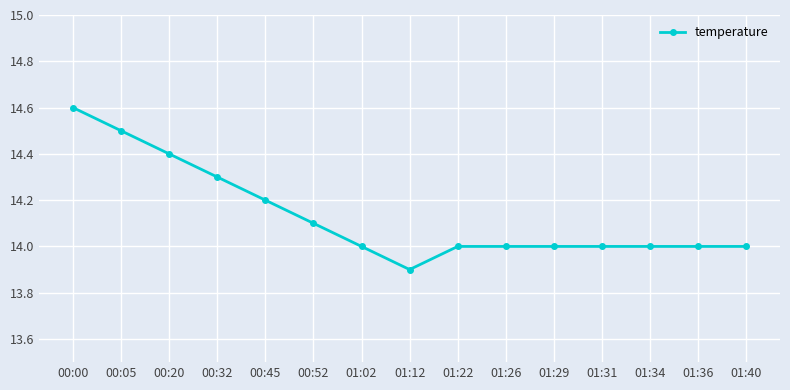

What is the maximum value shown in the chart?

14.6